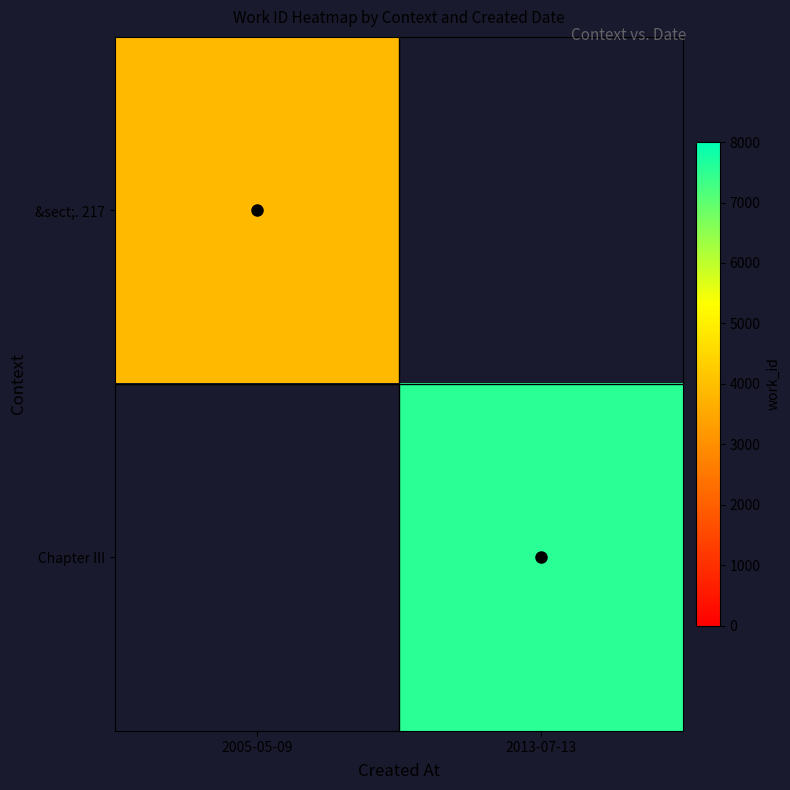

Count the number of categories in the chart.

2